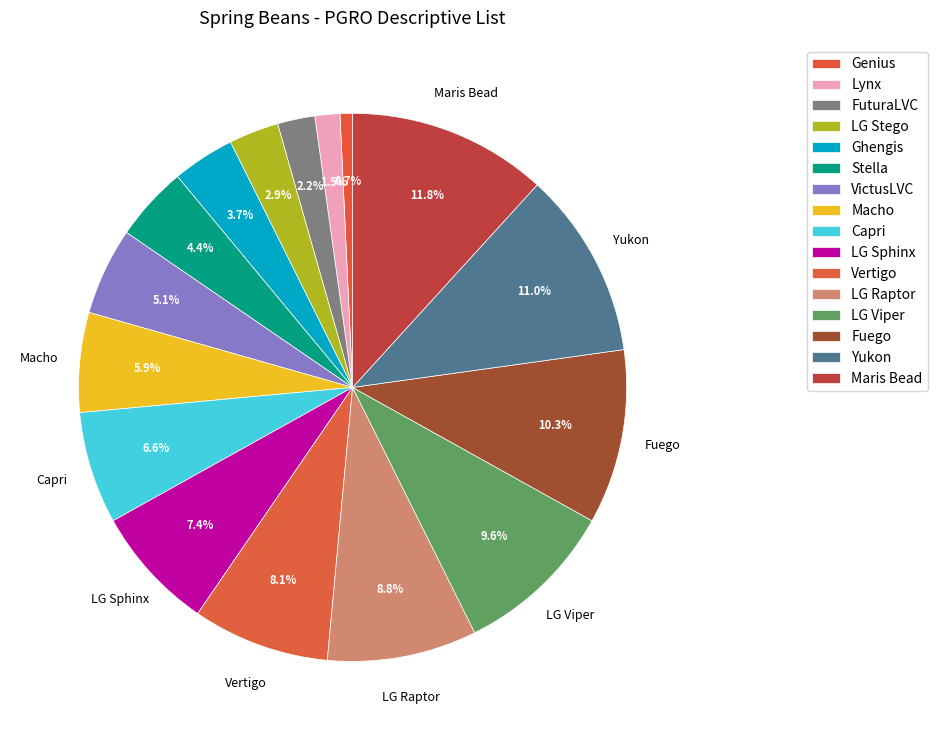

What portion of the pie excludes Stella?

95.6%